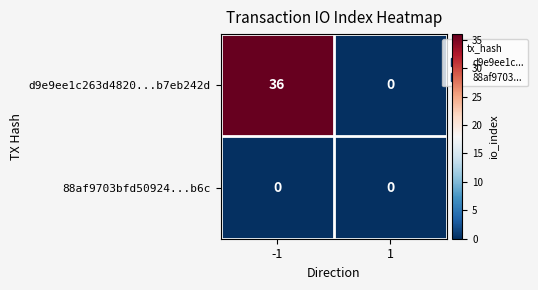

What is the difference between the highest and lowest values at -1?

36